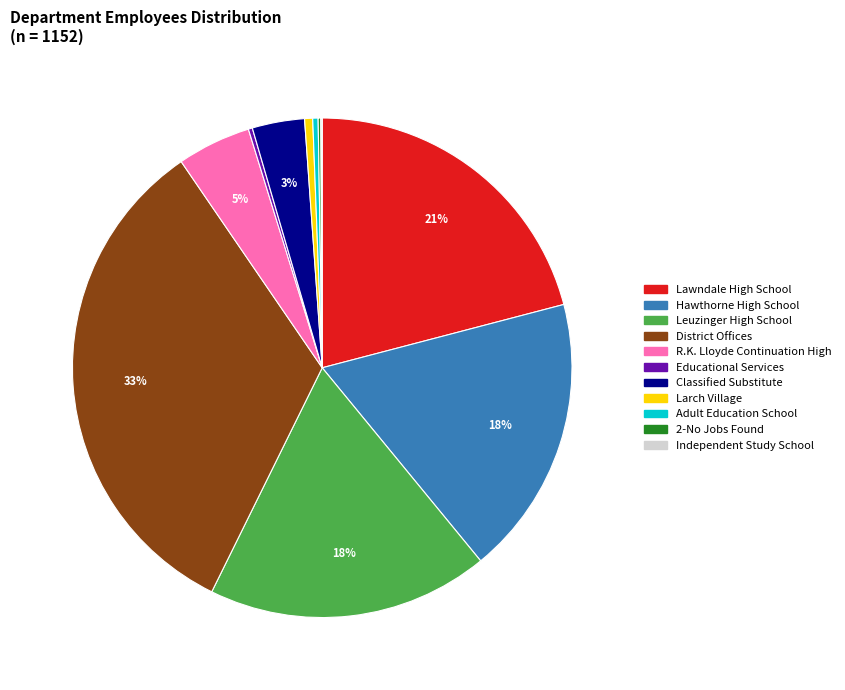

Is there a majority slice in this chart?

No